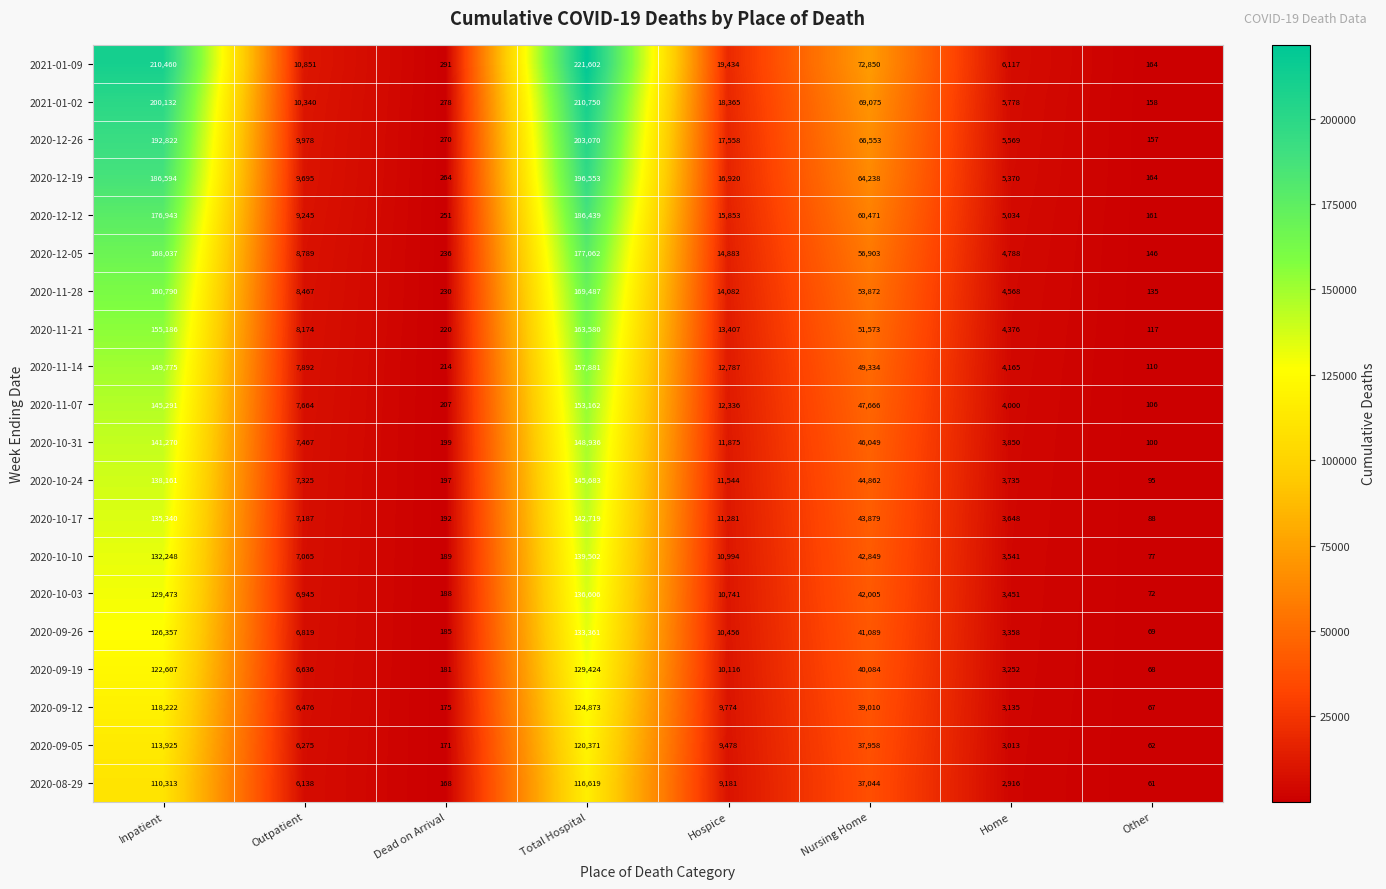

Read the 2020-10-24 value at Other, to the nearest 50.

100